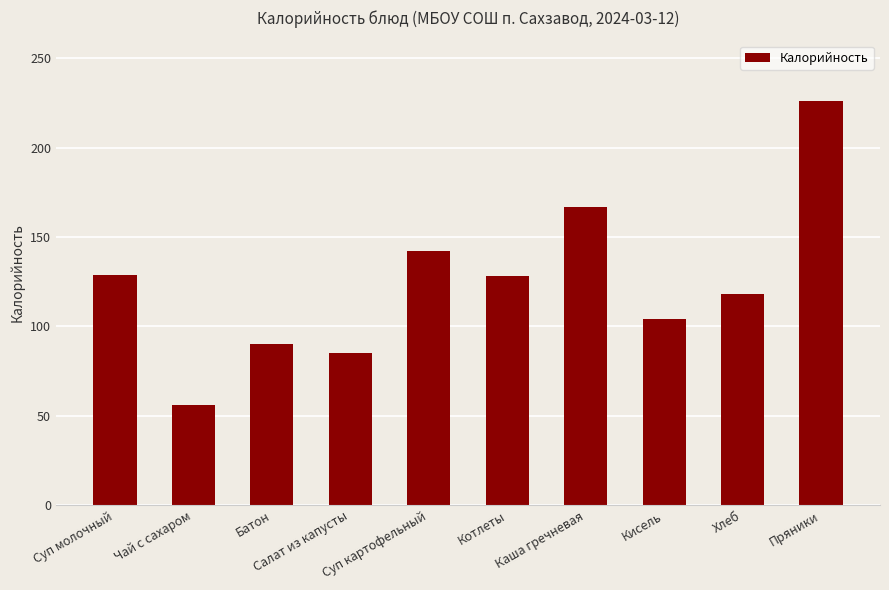

What is the difference between the maximum and second lowest values?

141